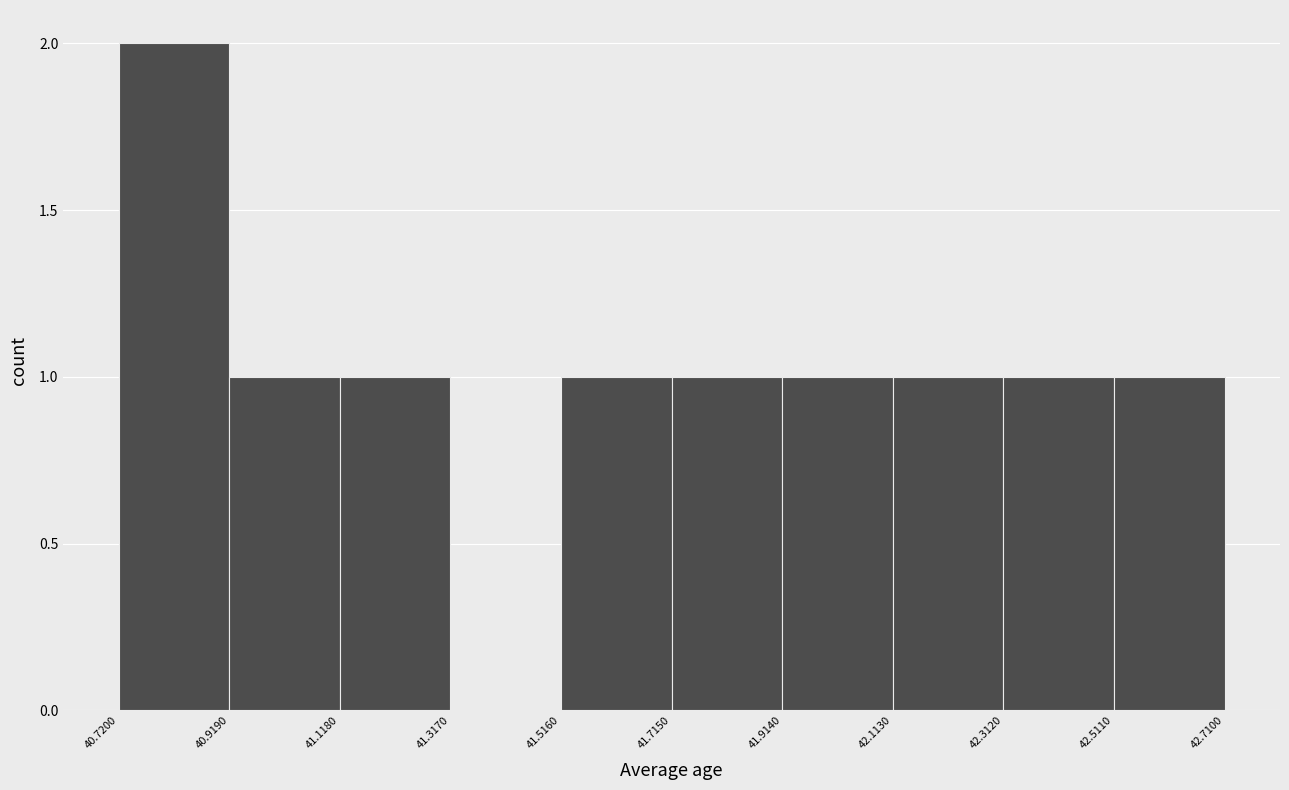

Reading left to right, list every bar in this chart as the range it spans on the x-axis followed by its height. The values are not printed on the chart, so give them approximately, as read against the axis.

40.7200 to 40.9190: 2
40.9190 to 41.1180: 1
41.1180 to 41.3170: 1
41.3170 to 41.5160: 0
41.5160 to 41.7150: 1
41.7150 to 41.9140: 1
41.9140 to 42.1130: 1
42.1130 to 42.3120: 1
42.3120 to 42.5110: 1
42.5110 to 42.7100: 1